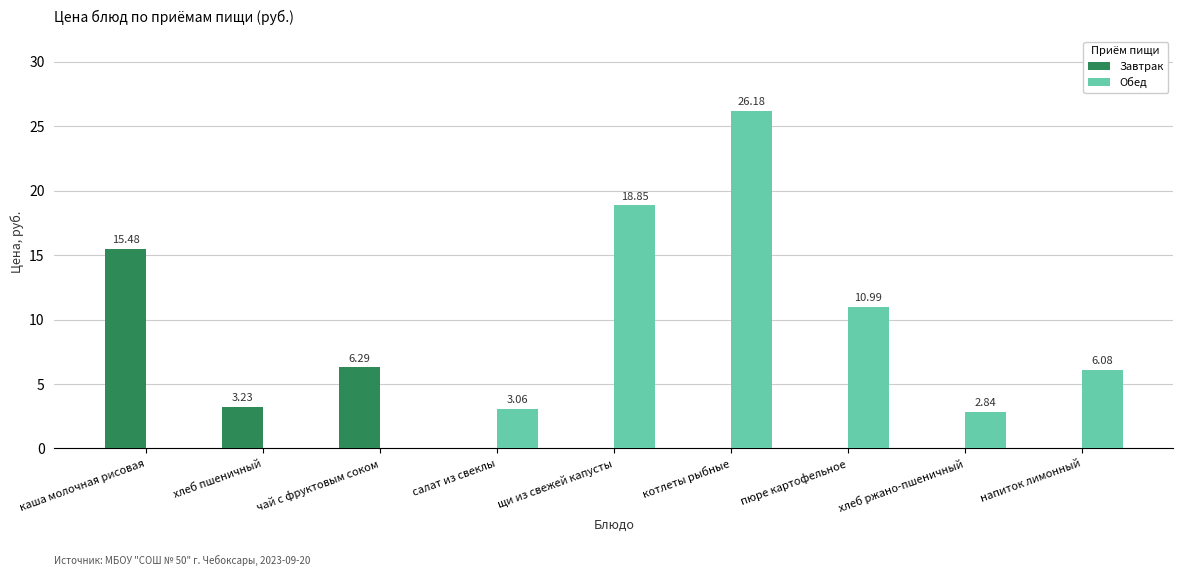

What is the sum of all Завтрак values?

25.0